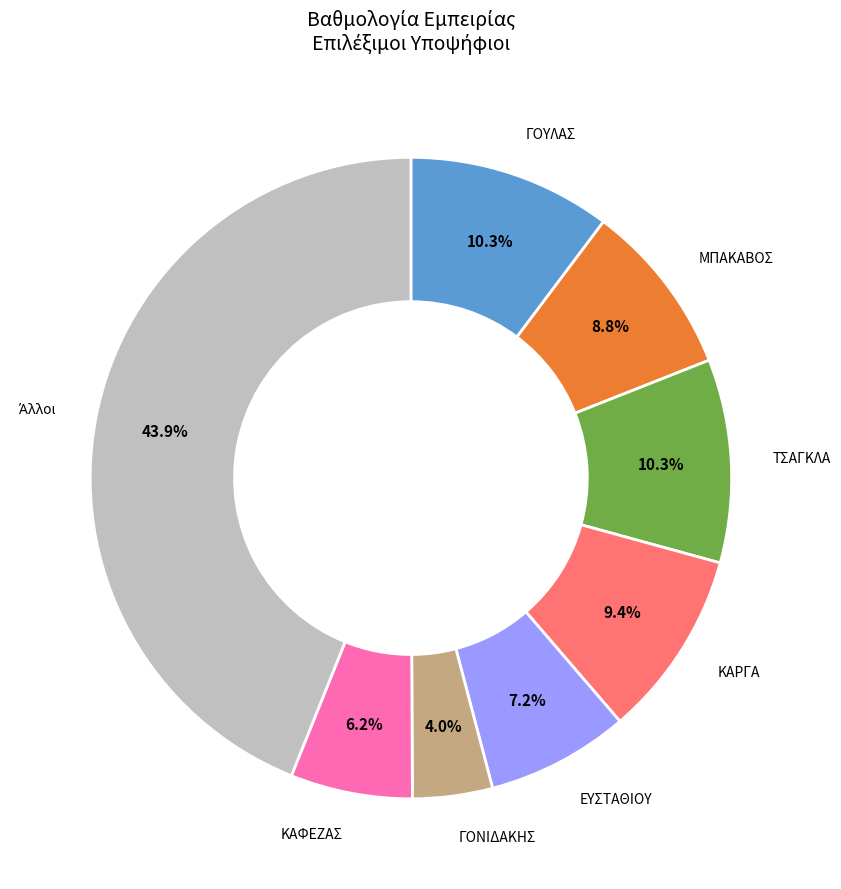

Combined, what portion of the pie is ΕΥΣΤΑΘΙΟΥ and ΓΟΝΙΔΑΚΗΣ?

11.2%